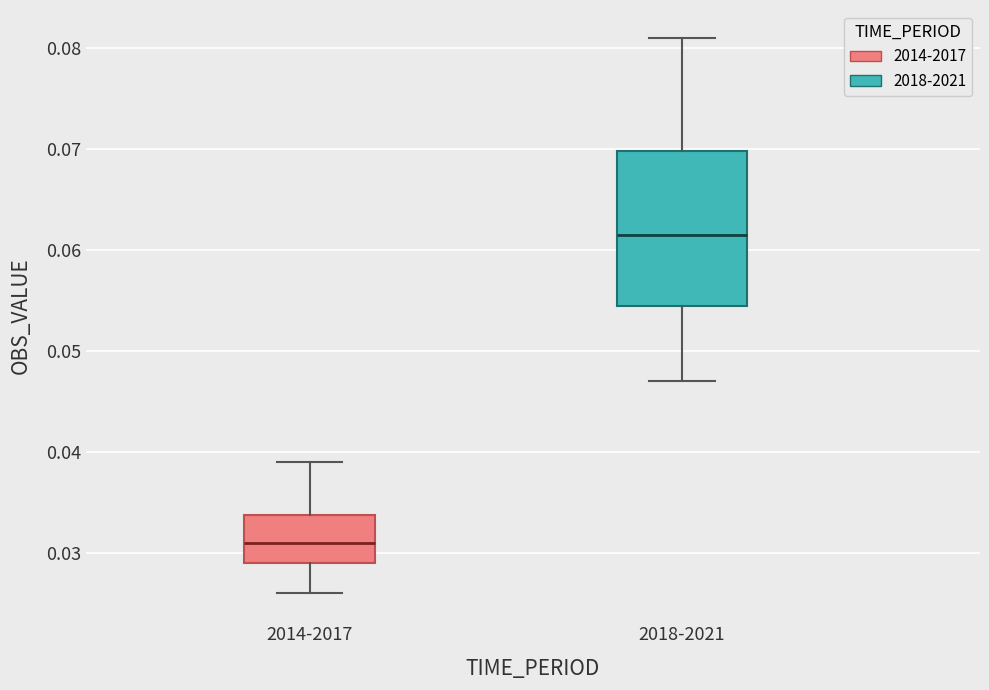

Reading left to right, transcribe this box plot: for each box, give where its median line is, the range the box spans, and where its two whiskers end, as read against the y-axis. The values are not printed on the chart, so give them approximately, as read against the axis.

2014-2017: median 0.031, box 0.029 to 0.034, whiskers 0.026 to 0.039
2018-2021: median 0.062, box 0.055 to 0.070, whiskers 0.047 to 0.081